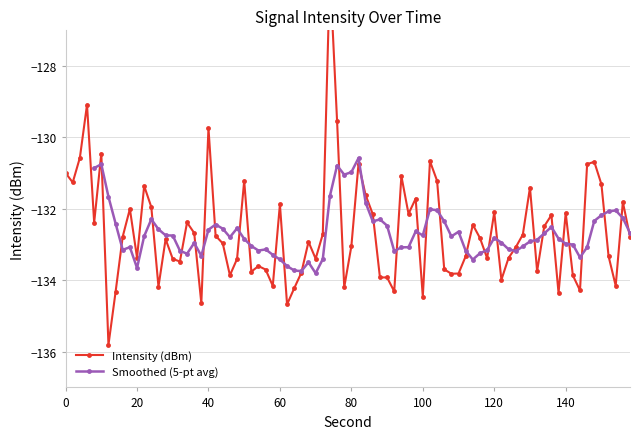

What is the lowest value of the Smoothed (5-pt avg) series?

-133.8